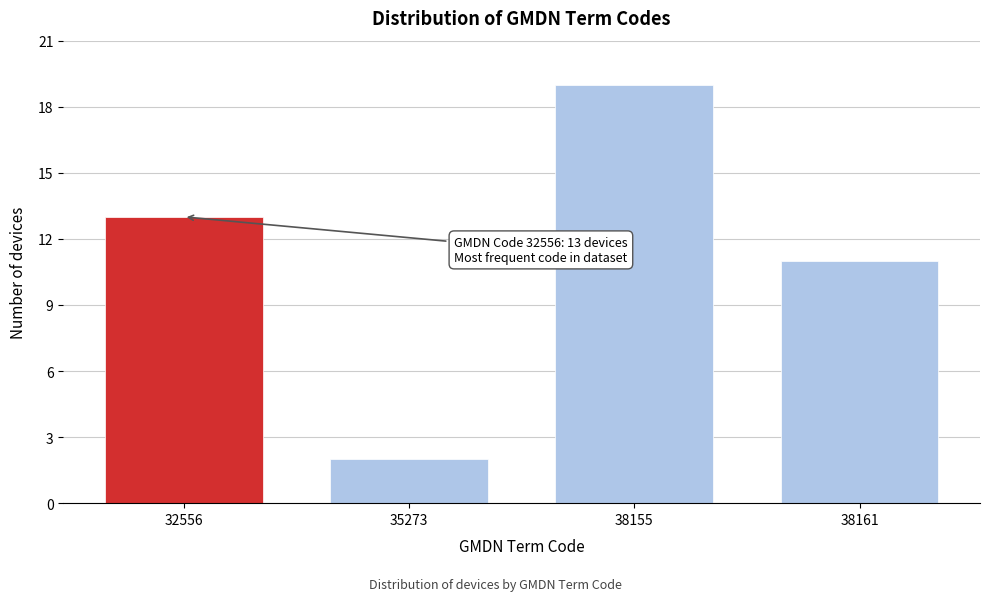

Reading left to right, what are all the values shown in this chart?

32556=13	35273=2	38155=19	38161=11